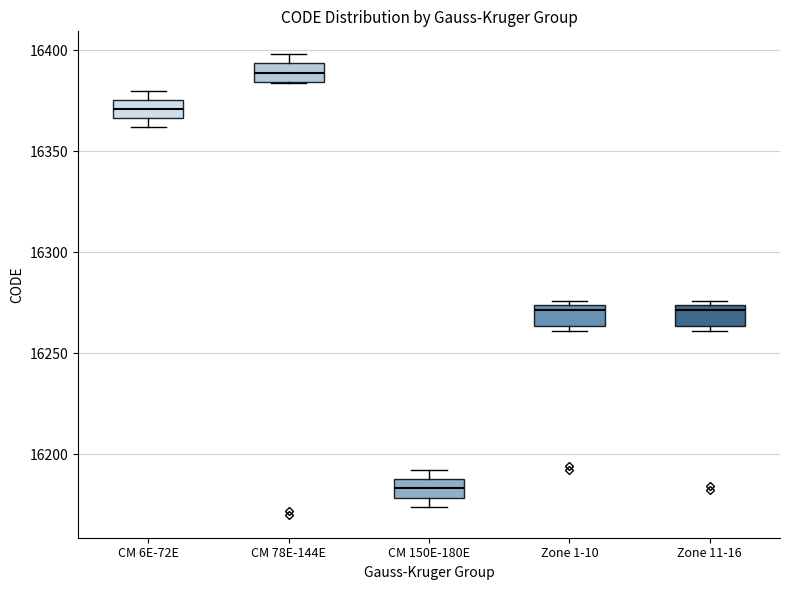

Reading left to right, transcribe this box plot: for each box, give where its median line is, the range the box spans, and where its two whiskers end, as read against the y-axis. The values are not printed on the chart, so give them approximately, as read against the axis.

CM 6E-72E: median 16370, box 16365 to 16375, whiskers 16360 to 16380
CM 78E-144E: median 16390, box 16385 to 16395, whiskers 16385 to 16400
CM 150E-180E: median 16185, box 16180 to 16190, whiskers 16175 to 16190 (just above the box's upper edge)
Zone 1-10: median 16270, box 16265 to 16275, whiskers 16260 to 16275 (just above the box's upper edge)
Zone 11-16: median 16270, box 16265 to 16275, whiskers 16260 to 16275 (just above the box's upper edge)